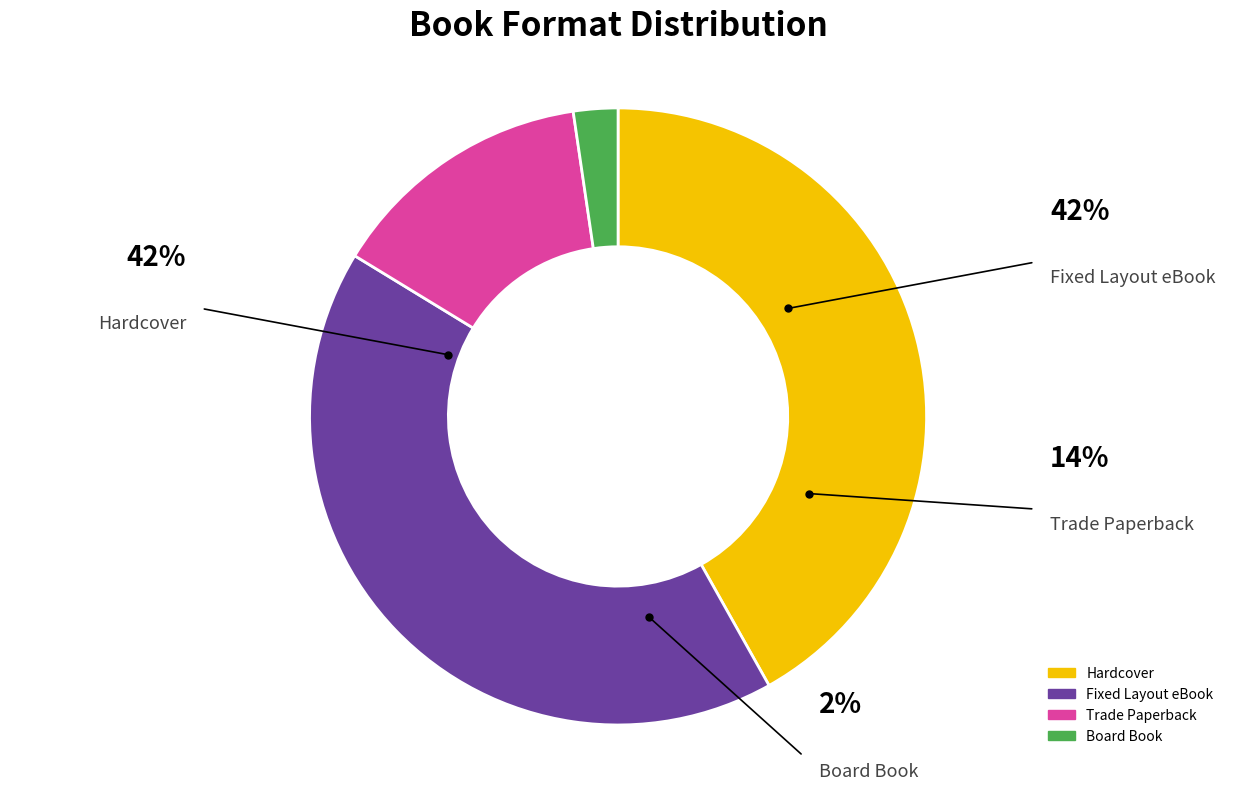

Which has a higher value, Board Book or Trade Paperback?

Trade Paperback